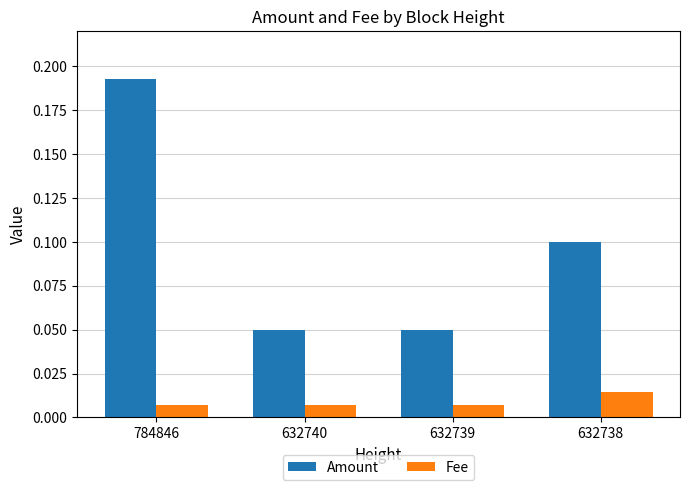

How many categories are shown in the chart?

4